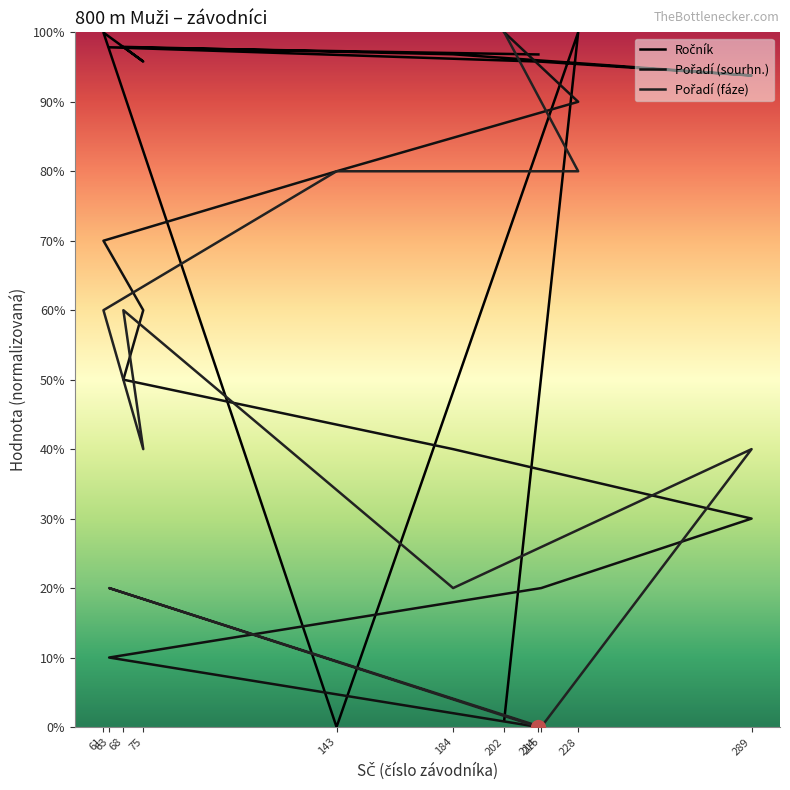

How many Pořadí (fáze) values are between 0 and 1?

11